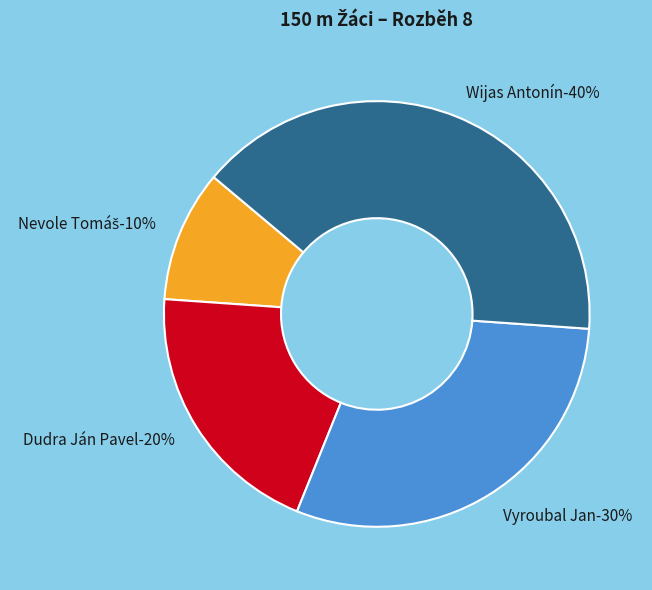

Which has a higher value, Wijas Antonín or Vyroubal Jan?

Wijas Antonín